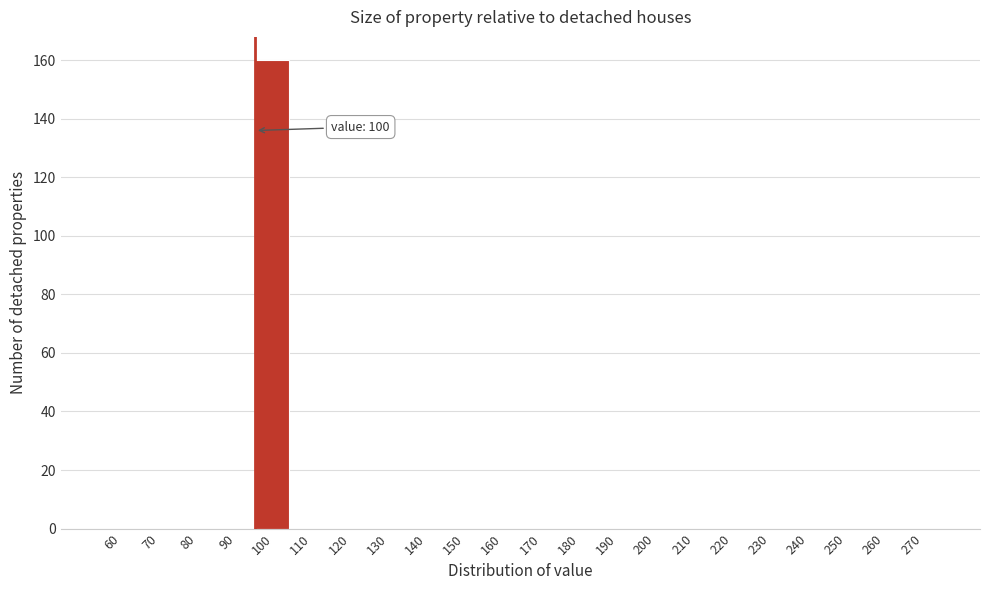

Reading left to right, what are all the values shown in this chart?

60=0	70=0	80=0	90=0	100=160	110=0	120=0	130=0	140=0	150=0	160=0	170=0	180=0	190=0	200=0	210=0	220=0	230=0	240=0	250=0	260=0	270=0